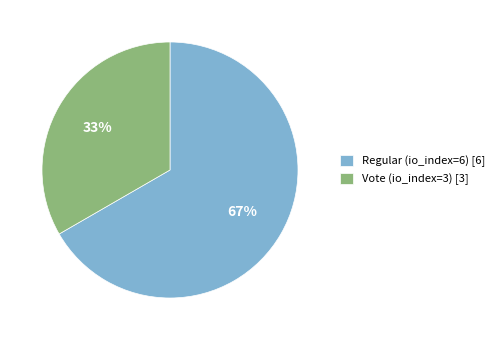

To the nearest percent, what is the average slice percentage?

50%